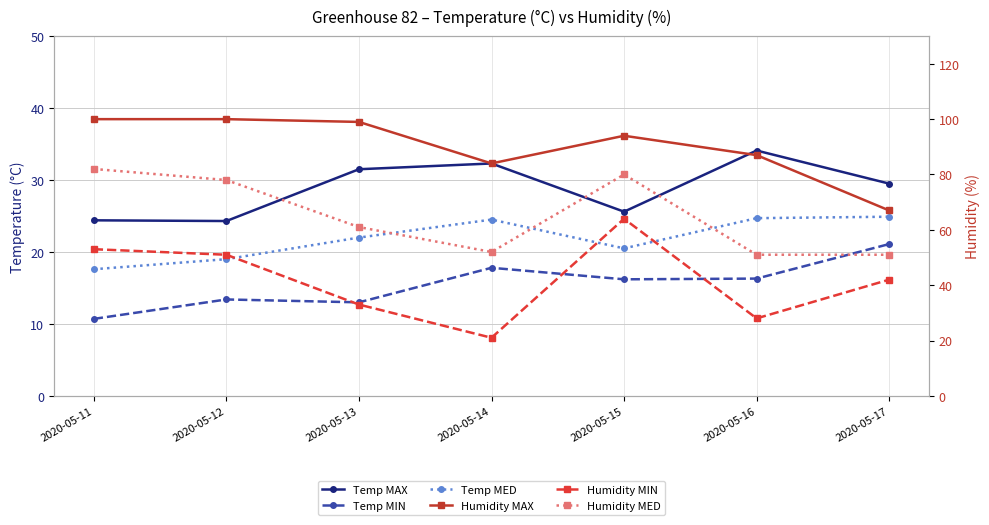

Reading right to left, list all the values displayed in this chart.

Temp MAX: 2020-05-17=29.5	2020-05-16=34.1	2020-05-15=25.6	2020-05-14=32.3	2020-05-13=31.5	2020-05-12=24.3	2020-05-11=24.4
Temp MIN: 2020-05-17=21.1	2020-05-16=16.3	2020-05-15=16.2	2020-05-14=17.8	2020-05-13=13.0	2020-05-12=13.4	2020-05-11=10.7
Temp MED: 2020-05-17=24.9	2020-05-16=24.7	2020-05-15=20.5	2020-05-14=24.5	2020-05-13=22.0	2020-05-12=19.0	2020-05-11=17.6
Humidity MAX: 2020-05-17=67.0	2020-05-16=87.0	2020-05-15=94.0	2020-05-14=84.0	2020-05-13=99.0	2020-05-12=100.0	2020-05-11=100.0
Humidity MIN: 2020-05-17=42.0	2020-05-16=28.0	2020-05-15=64.0	2020-05-14=21.0	2020-05-13=33.0	2020-05-12=51.0	2020-05-11=53.0
Humidity MED: 2020-05-17=51.0	2020-05-16=51.0	2020-05-15=80.0	2020-05-14=52.0	2020-05-13=61.0	2020-05-12=78.0	2020-05-11=82.0